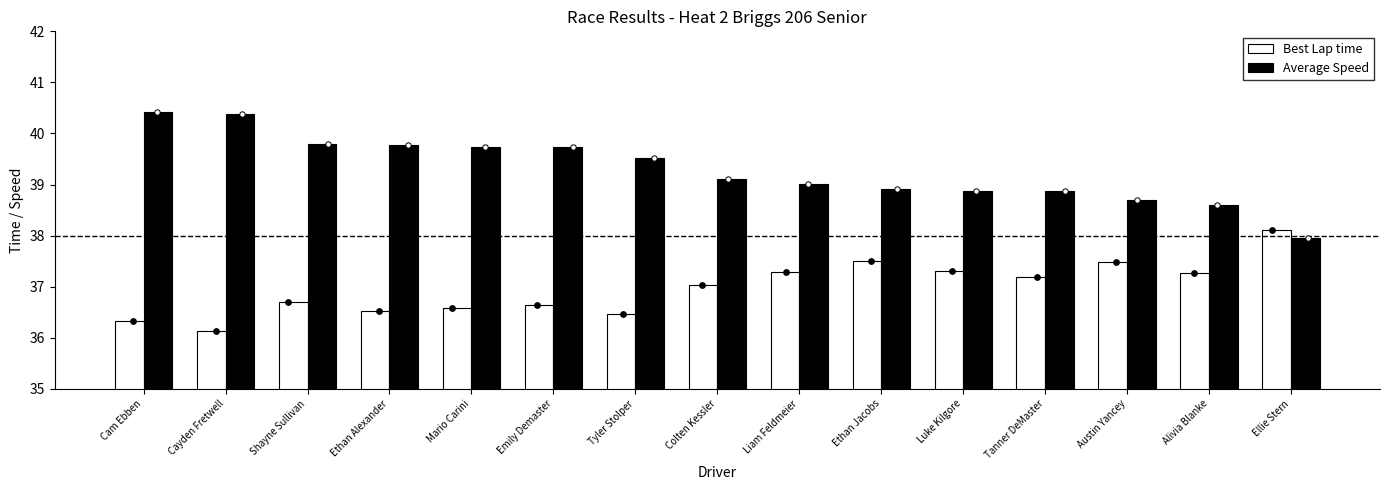

Is the value of Average Speed at Ethan Jacobs greater than the value of Best Lap time at Liam Feldmeier?

Yes